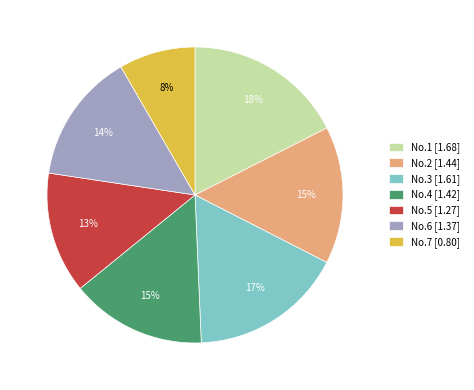

Which has a higher value, No.1 or No.3?

No.1